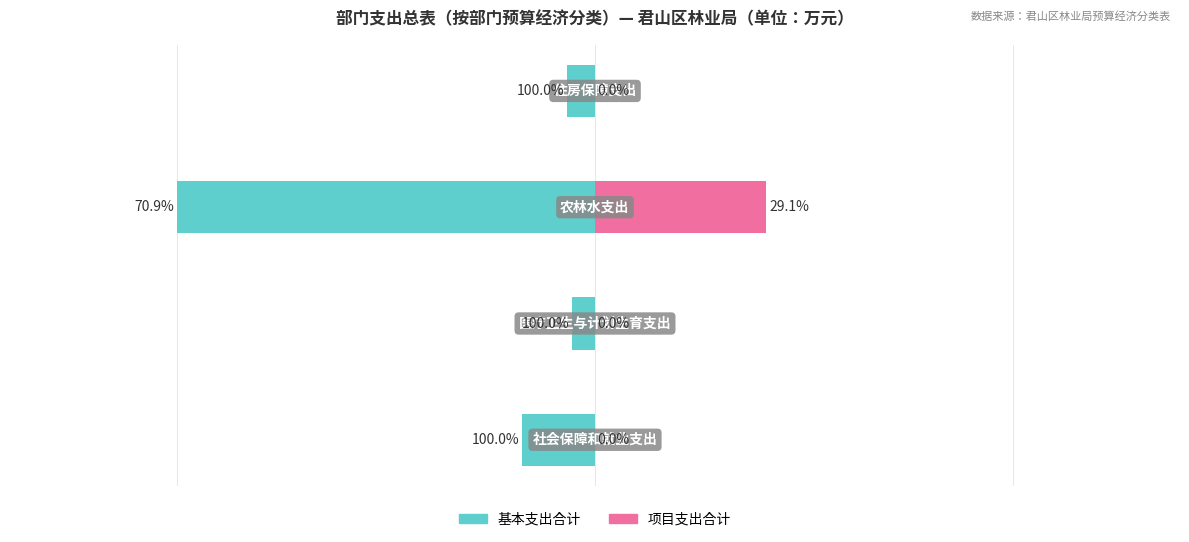

How many distinct data groups are displayed?

2